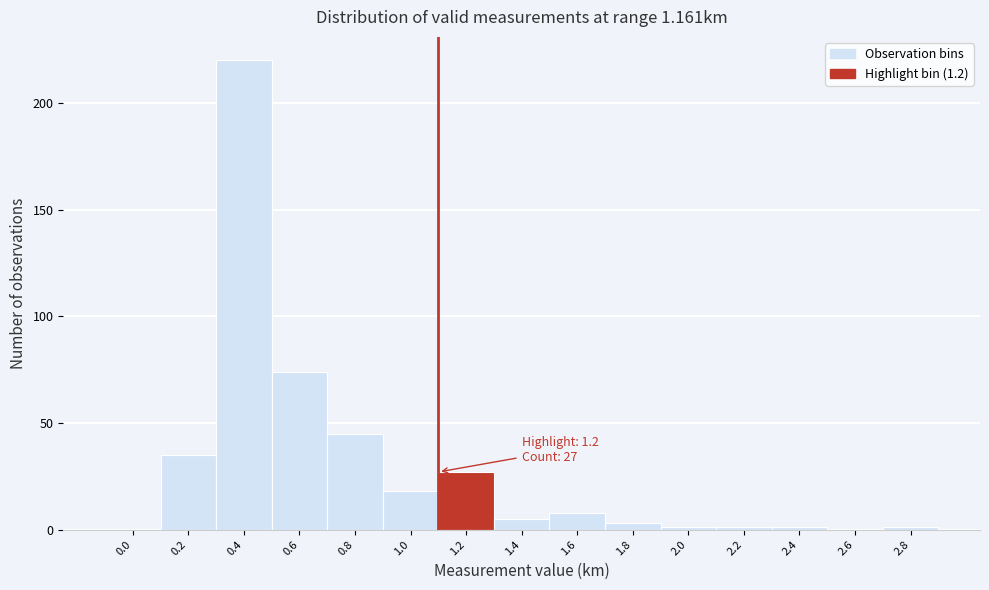

Reading left to right, extract all data points from this chart.

0.0=0	0.2=35	0.4=220	0.6=74	0.8=45	1.0=18	1.2=27	1.4=5	1.6=8	1.8=3	2.0=1	2.2=1	2.4=1	2.6=0	2.8=1